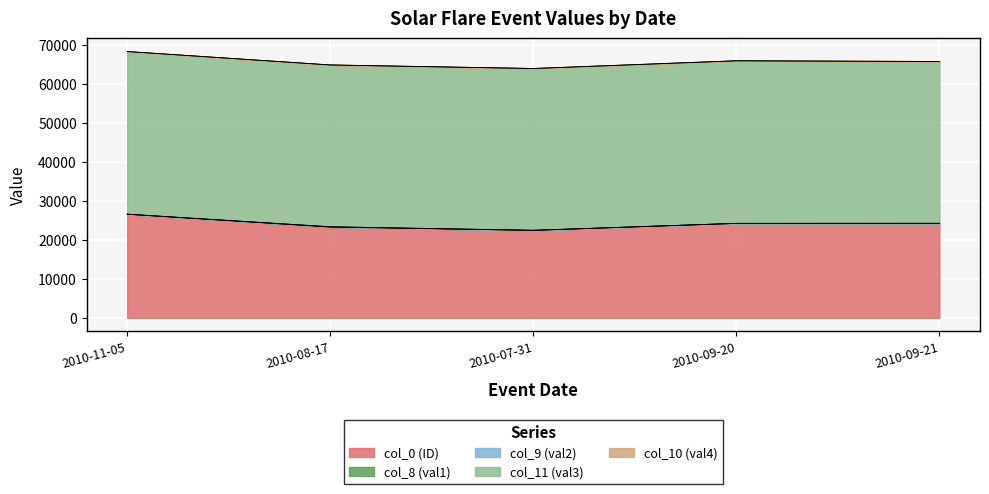

List the series in order of their peak value, lowest first.

col_10 (val4), col_9 (val2), col_8 (val1), col_0 (ID), col_11 (val3)